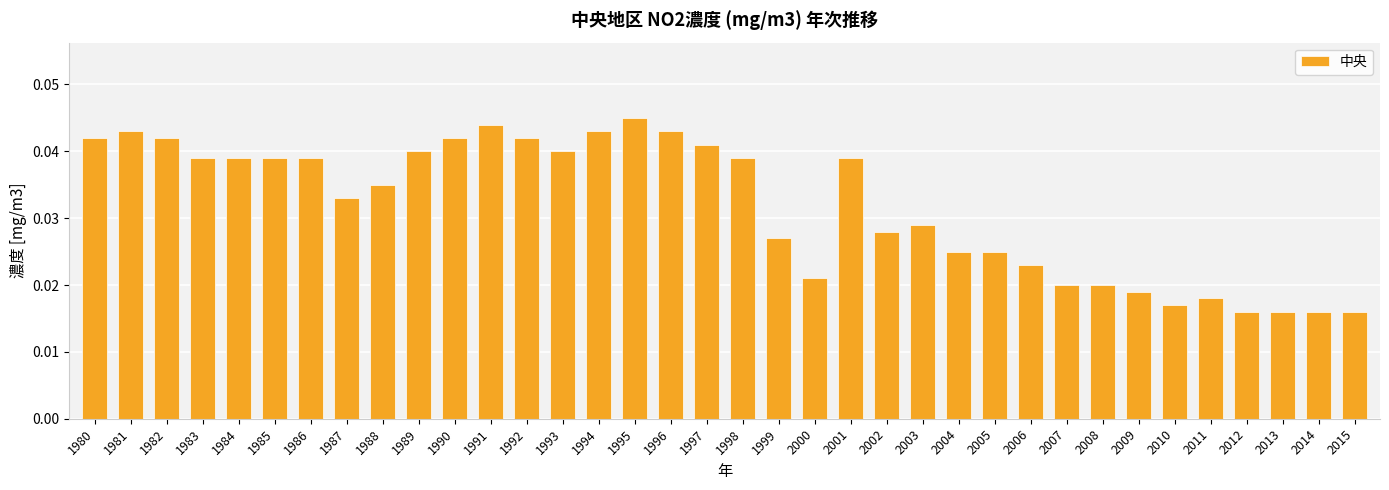

Count the values in the range 0 to 1.

36